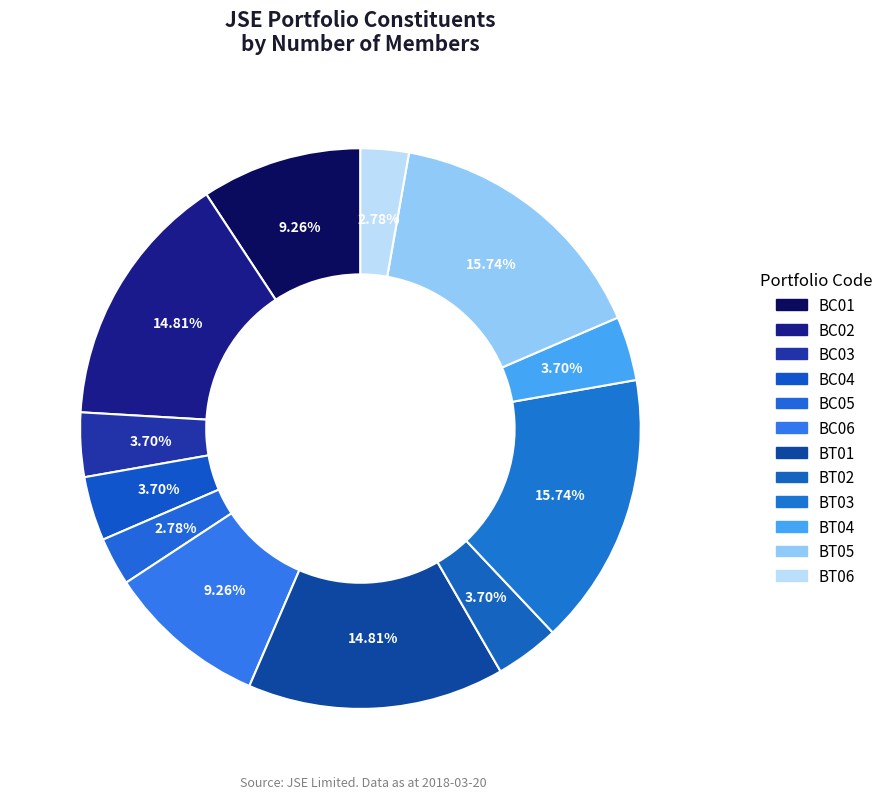

How many slices are in this pie chart?

12